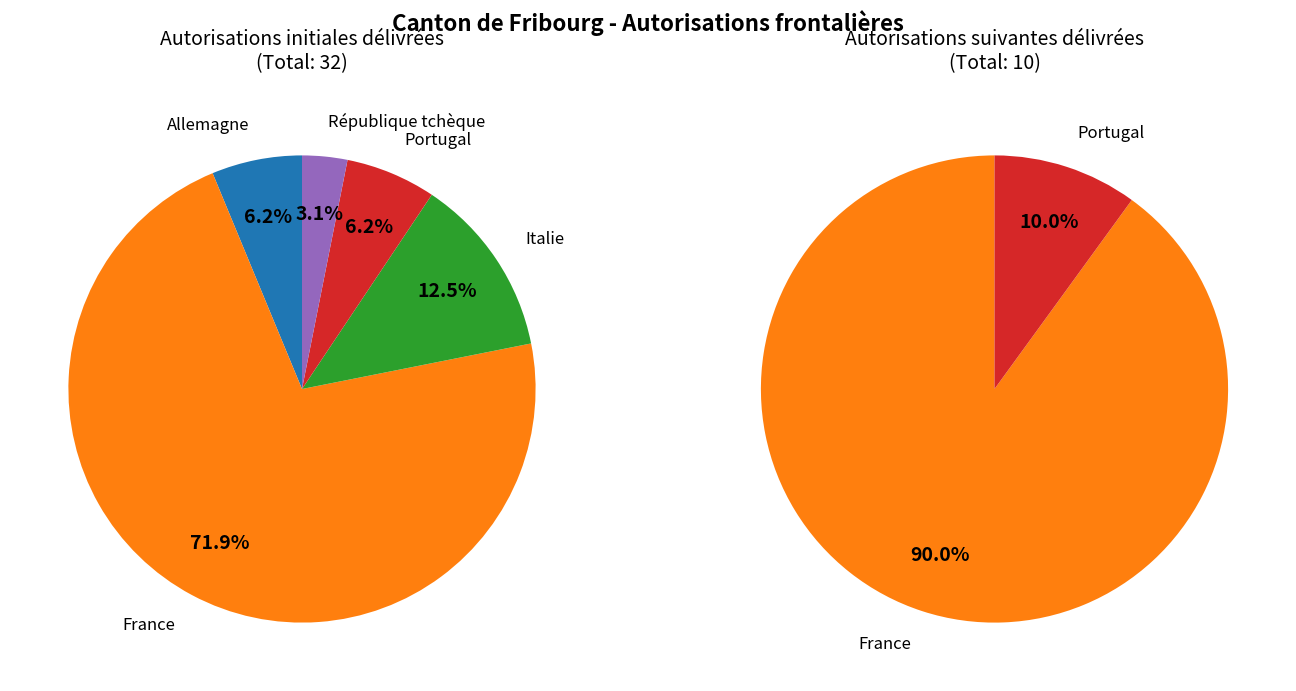

Is there any slice that represents more than half of the pie?

Yes